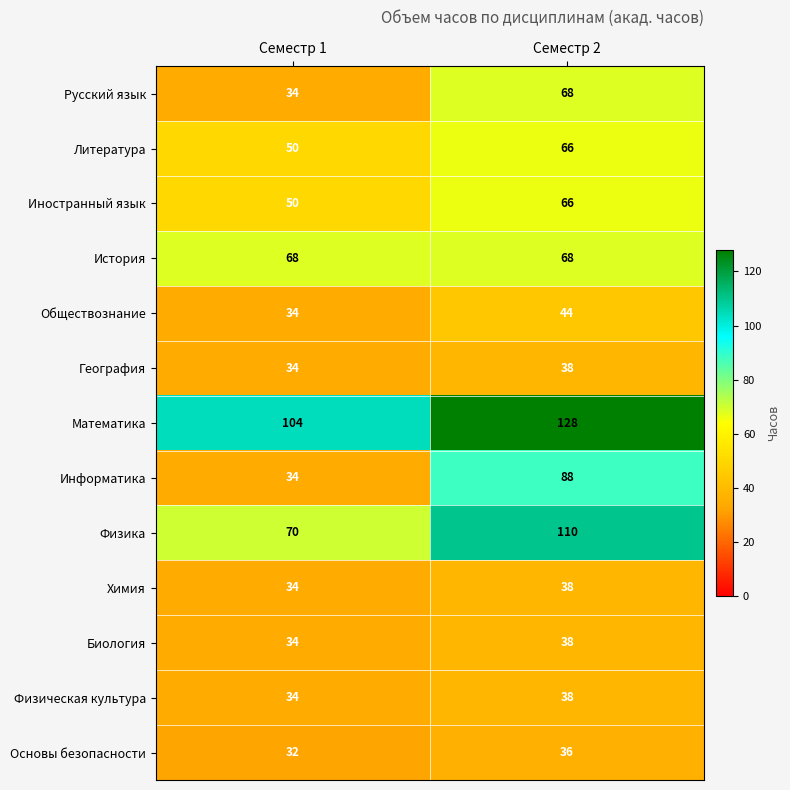

Which series has the largest total across all categories?

Математика